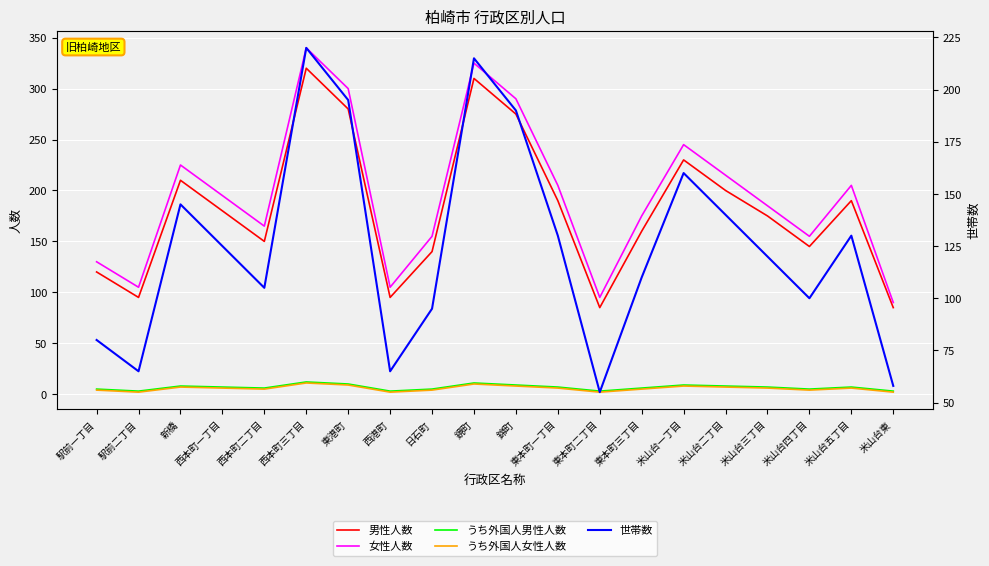

How many lines are shown in the chart?

5